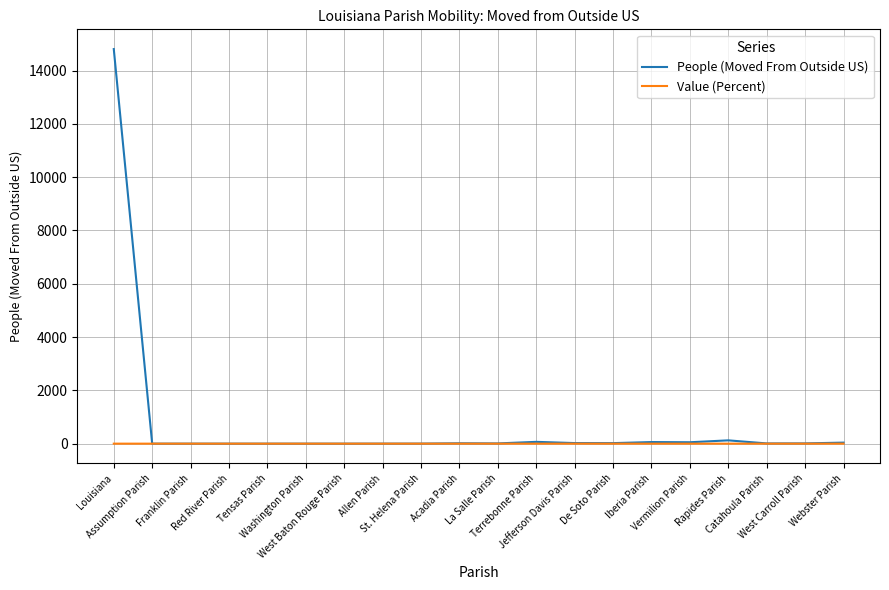

List the series in order of their peak value, highest first.

People (Moved From Outside US), Value (Percent)